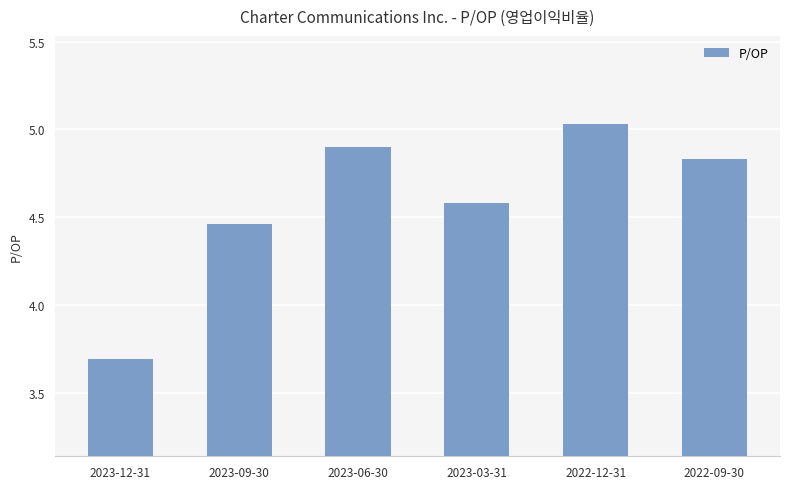

How many values are below 4?

1